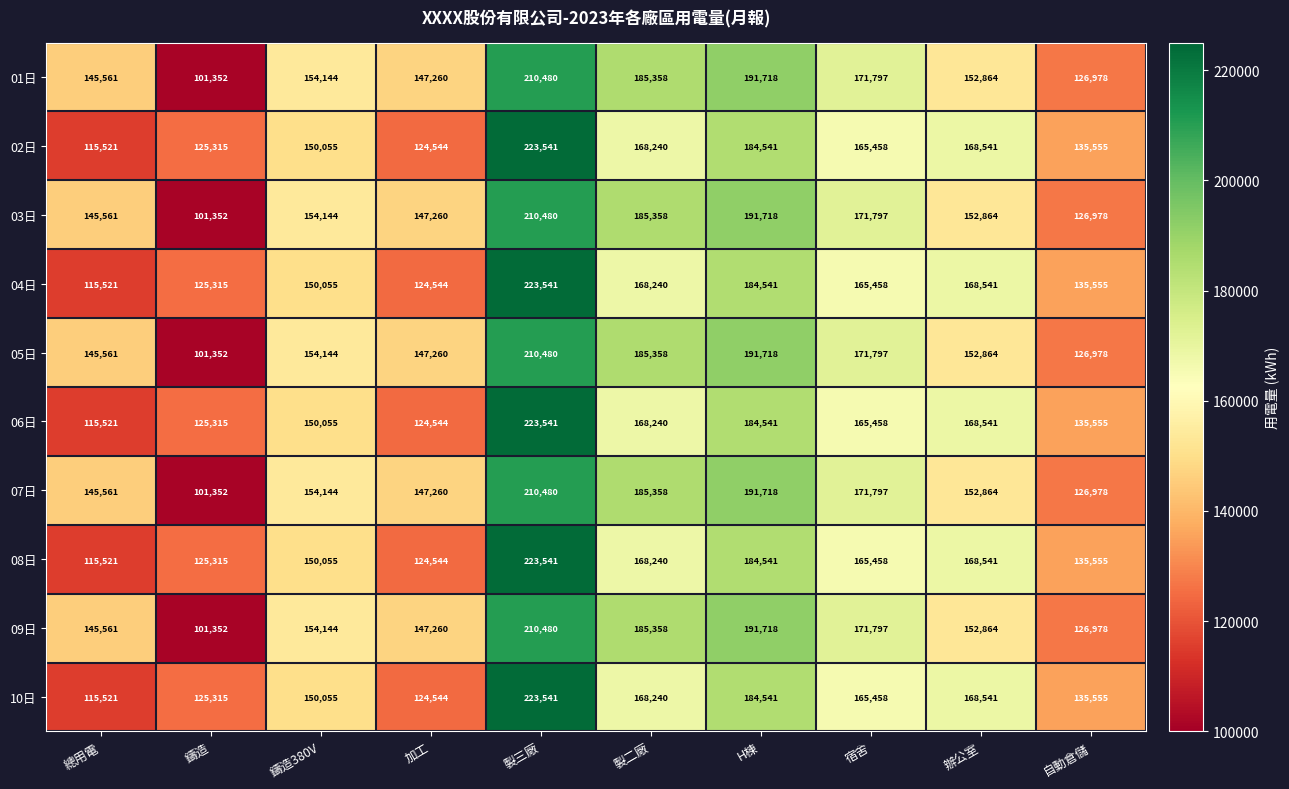

What is the approximate value of 02日 at 製三廠?

223541